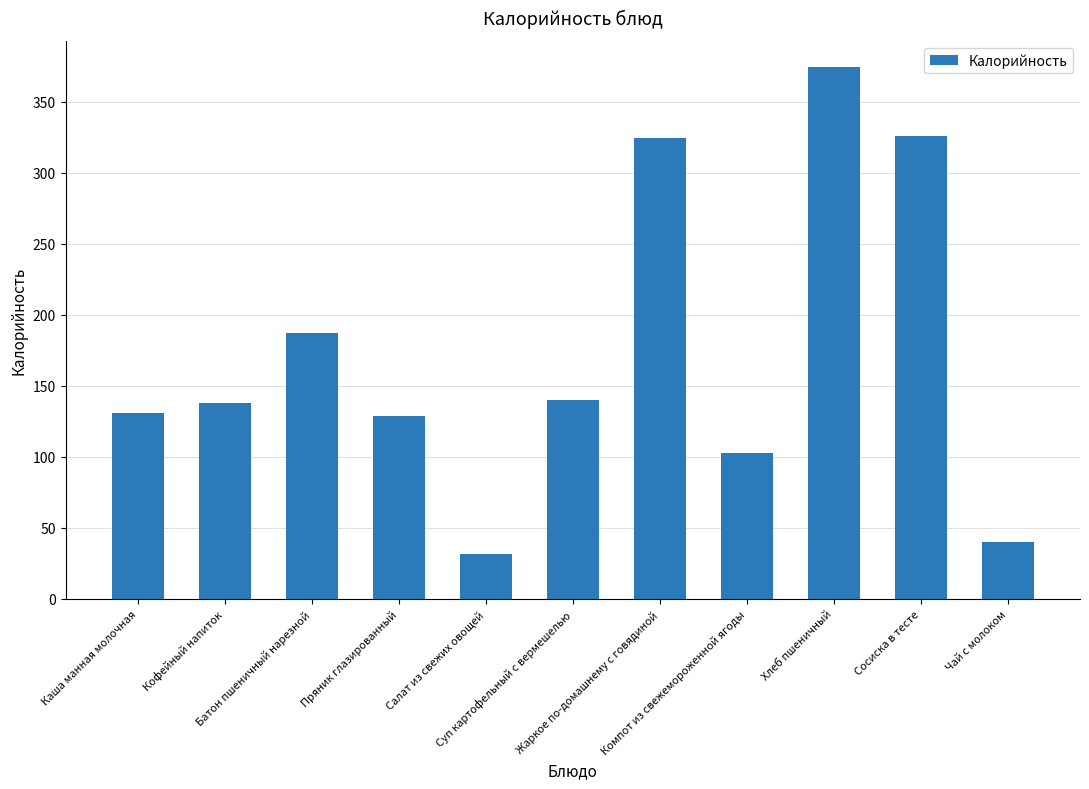

True or false: the data shows 138.0 at Кофейный напиток.

True